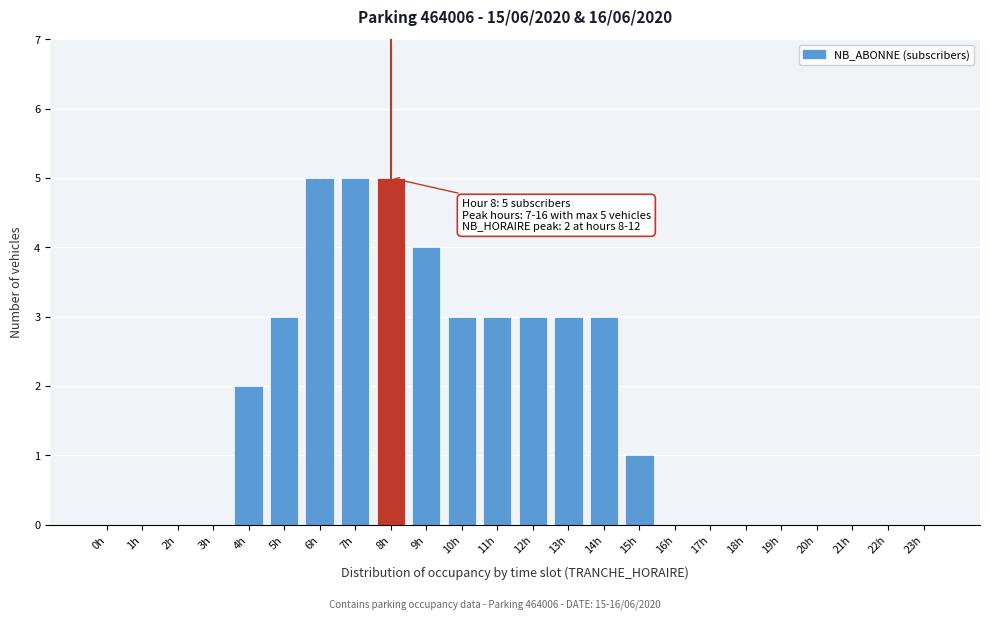

Reading right to left, extract all data points from this chart.

23h=0	22h=0	21h=0	20h=0	19h=0	18h=0	17h=0	16h=0	15h=1	14h=3	13h=3	12h=3	11h=3	10h=3	9h=4	8h=5	7h=5	6h=5	5h=3	4h=2	3h=0	2h=0	1h=0	0h=0